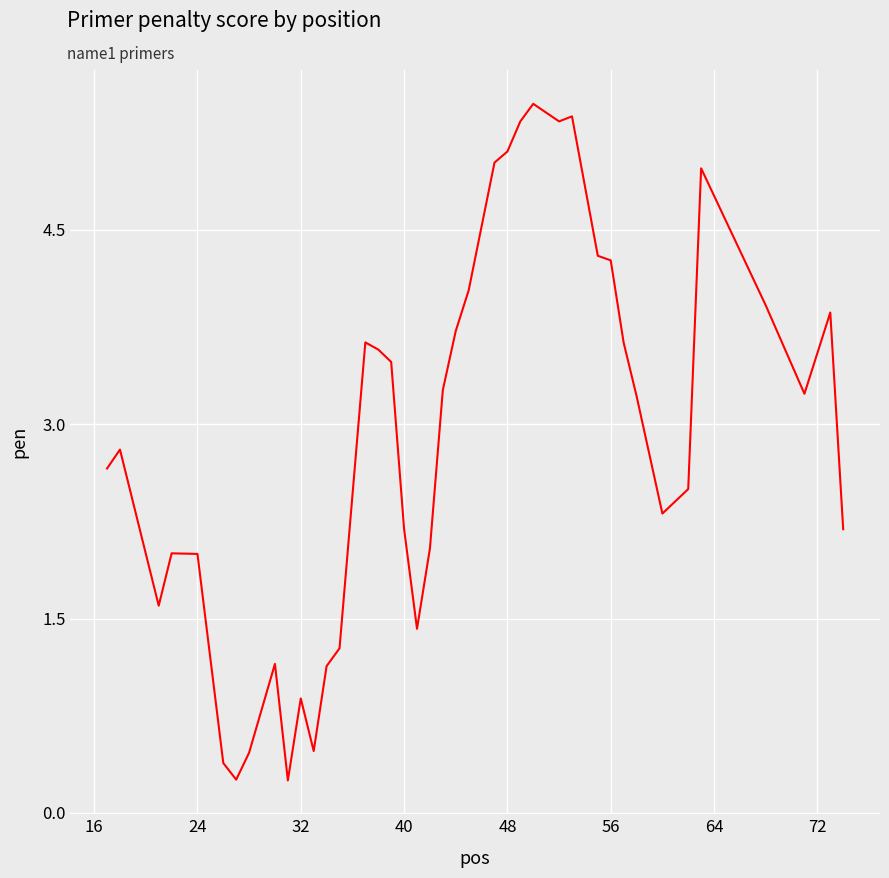

What is the difference between the maximum and minimum values?

5.2